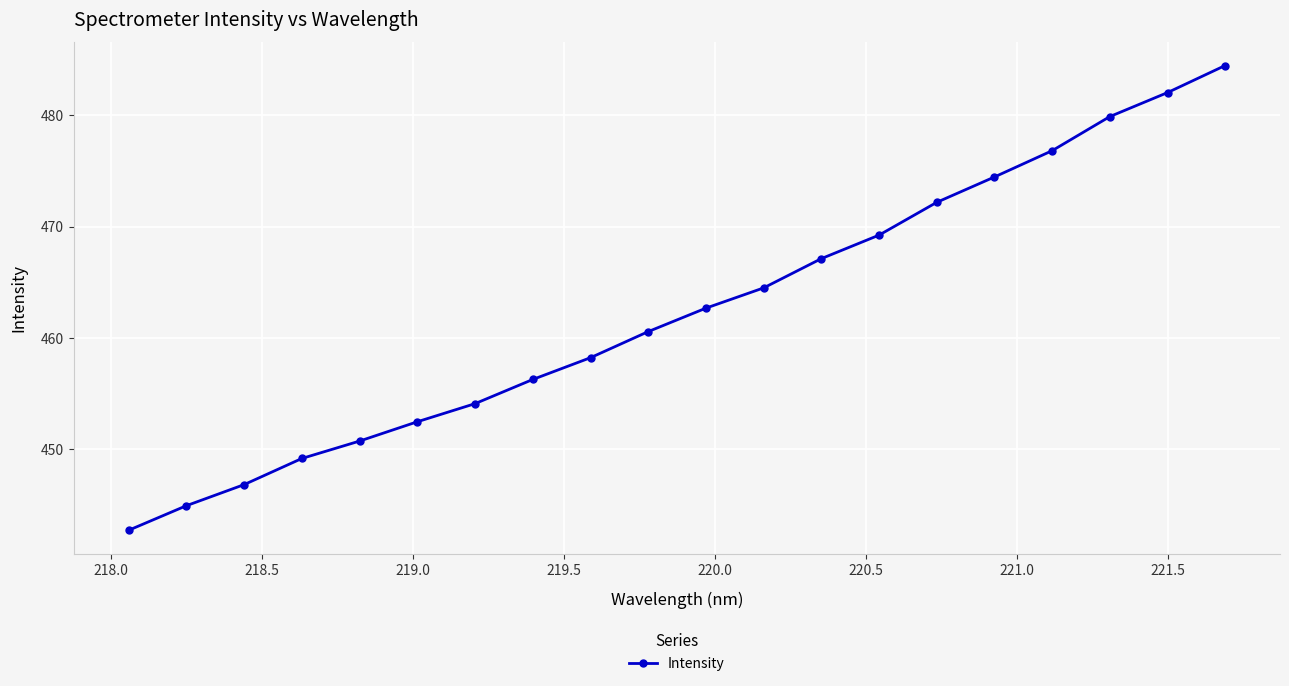

What is the greatest value displayed?

484.5